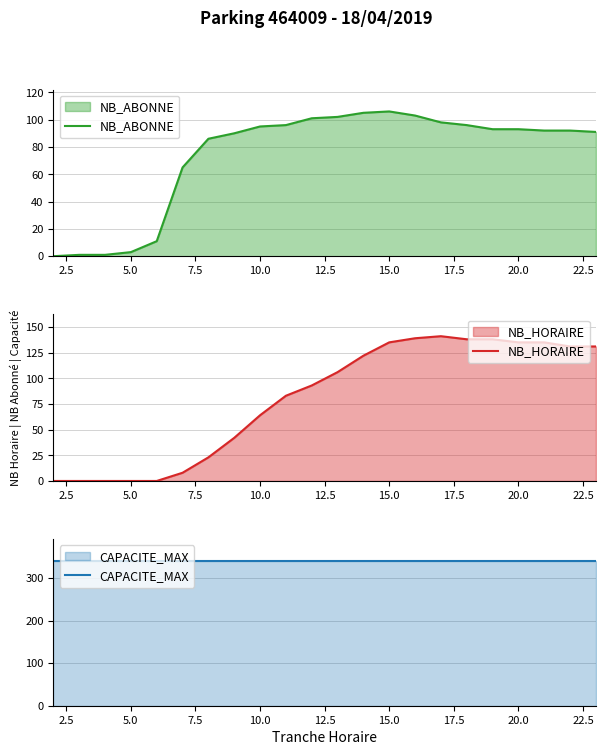

The NB_ABONNE series shows 38 at 10.0. True or false?

False